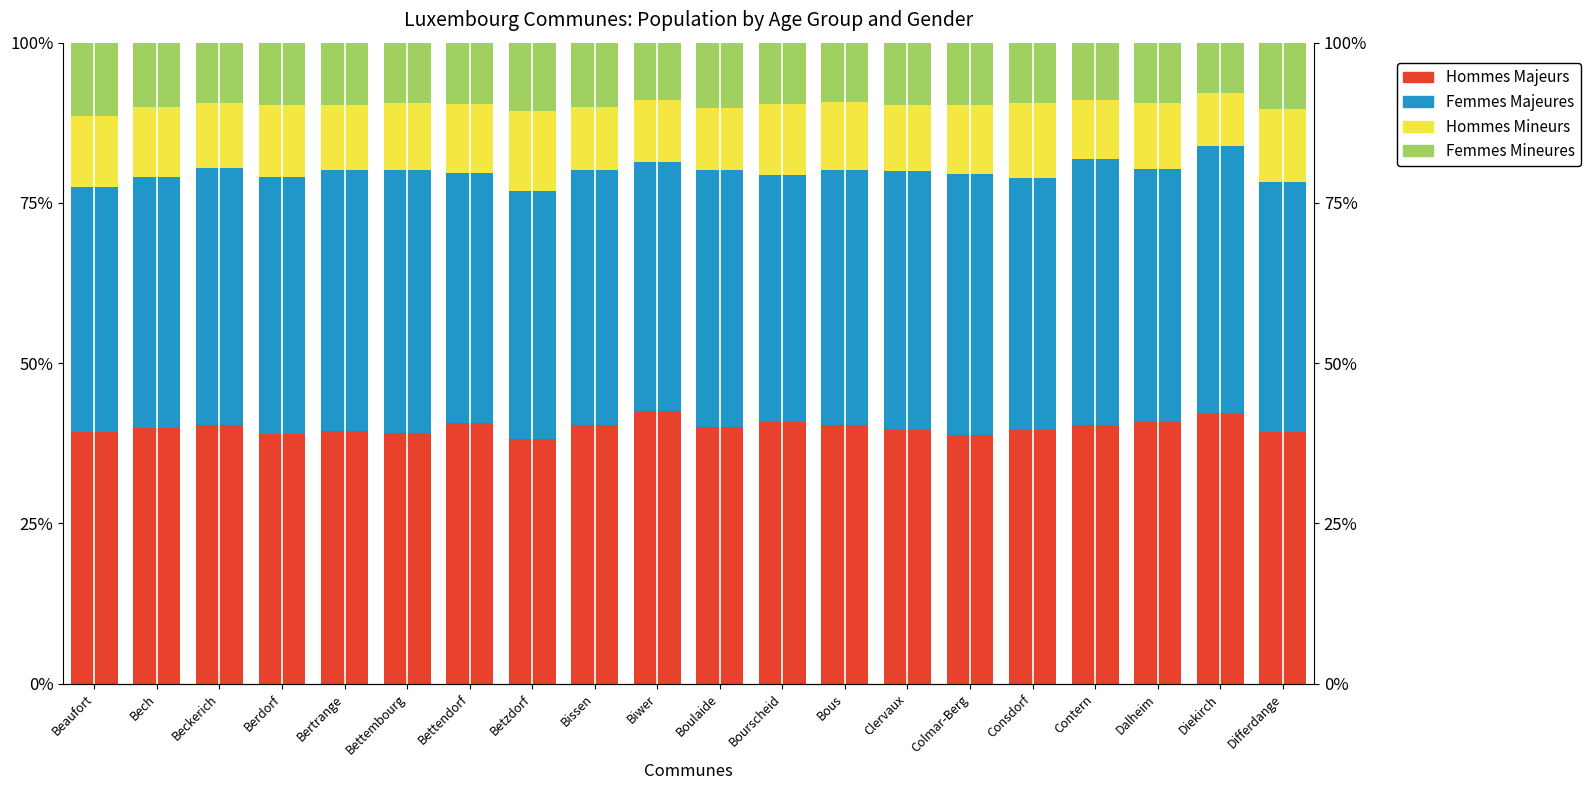

Reading left to right, list all the values displayed in this chart.

Hommes Majeurs: Beaufort=39.3	Bech=39.8	Beckerich=40.4	Berdorf=39.0	Bertrange=39.4	Bettembourg=39.1	Bettendorf=40.6	Betzdorf=38.2	Bissen=40.4	Biwer=42.6	Boulaide=40.0	Bourscheid=40.8	Bous=40.4	Clervaux=39.6	Colmar-Berg=38.8	Consdorf=39.5	Contern=40.3	Dalheim=40.8	Diekirch=42.3	Differdange=39.3
Femmes Majeures: Beaufort=38.2	Bech=39.1	Beckerich=40.0	Berdorf=40.1	Bertrange=40.7	Bettembourg=41.0	Bettendorf=39.0	Betzdorf=38.7	Bissen=39.7	Biwer=38.9	Boulaide=40.1	Bourscheid=38.5	Bous=39.8	Clervaux=40.5	Colmar-Berg=40.7	Consdorf=39.3	Contern=41.5	Dalheim=39.6	Diekirch=41.6	Differdange=39.0
Hommes Mineurs: Beaufort=11.1	Bech=11.0	Beckerich=10.2	Berdorf=11.1	Bertrange=10.2	Bettembourg=10.5	Bettendorf=10.8	Betzdorf=12.4	Bissen=9.8	Biwer=9.6	Boulaide=9.7	Bourscheid=11.2	Bous=10.5	Clervaux=10.3	Colmar-Berg=10.8	Consdorf=11.8	Contern=9.2	Dalheim=10.2	Diekirch=8.2	Differdange=11.4
Femmes Mineures: Beaufort=11.4	Bech=10.0	Beckerich=9.4	Berdorf=9.7	Bertrange=9.7	Bettembourg=9.4	Bettendorf=9.6	Betzdorf=10.7	Bissen=10.1	Biwer=8.9	Boulaide=10.2	Bourscheid=9.5	Bous=9.2	Clervaux=9.7	Colmar-Berg=9.7	Consdorf=9.3	Contern=9.0	Dalheim=9.4	Diekirch=7.9	Differdange=10.3